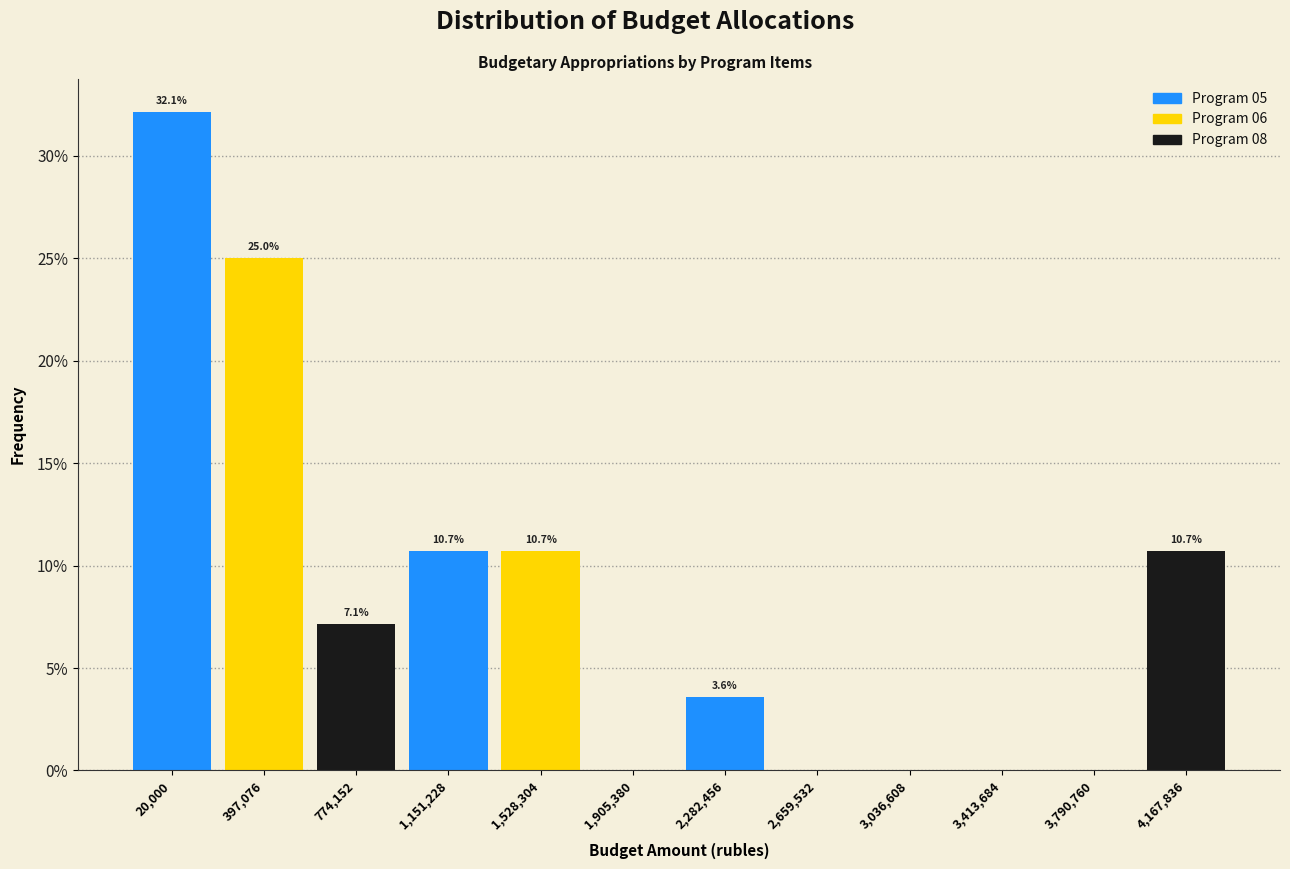

Reading left to right, what are all the values shown in this chart?

20,000=32.1	397,076=25.0	774,152=7.1	1,151,228=10.7	1,528,304=10.7	1,905,380=0.0	2,282,456=3.6	2,659,532=0.0	3,036,608=0.0	3,413,684=0.0	3,790,760=0.0	4,167,836=10.7